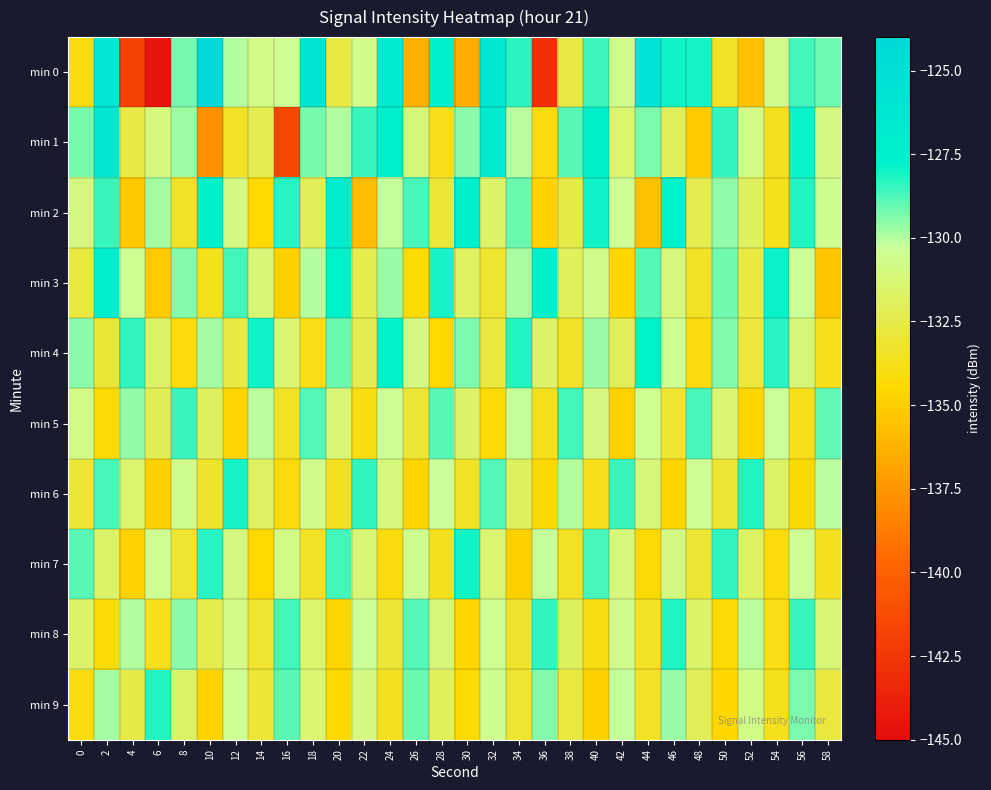

What is the difference between the highest and lowest values at 20?

7.8